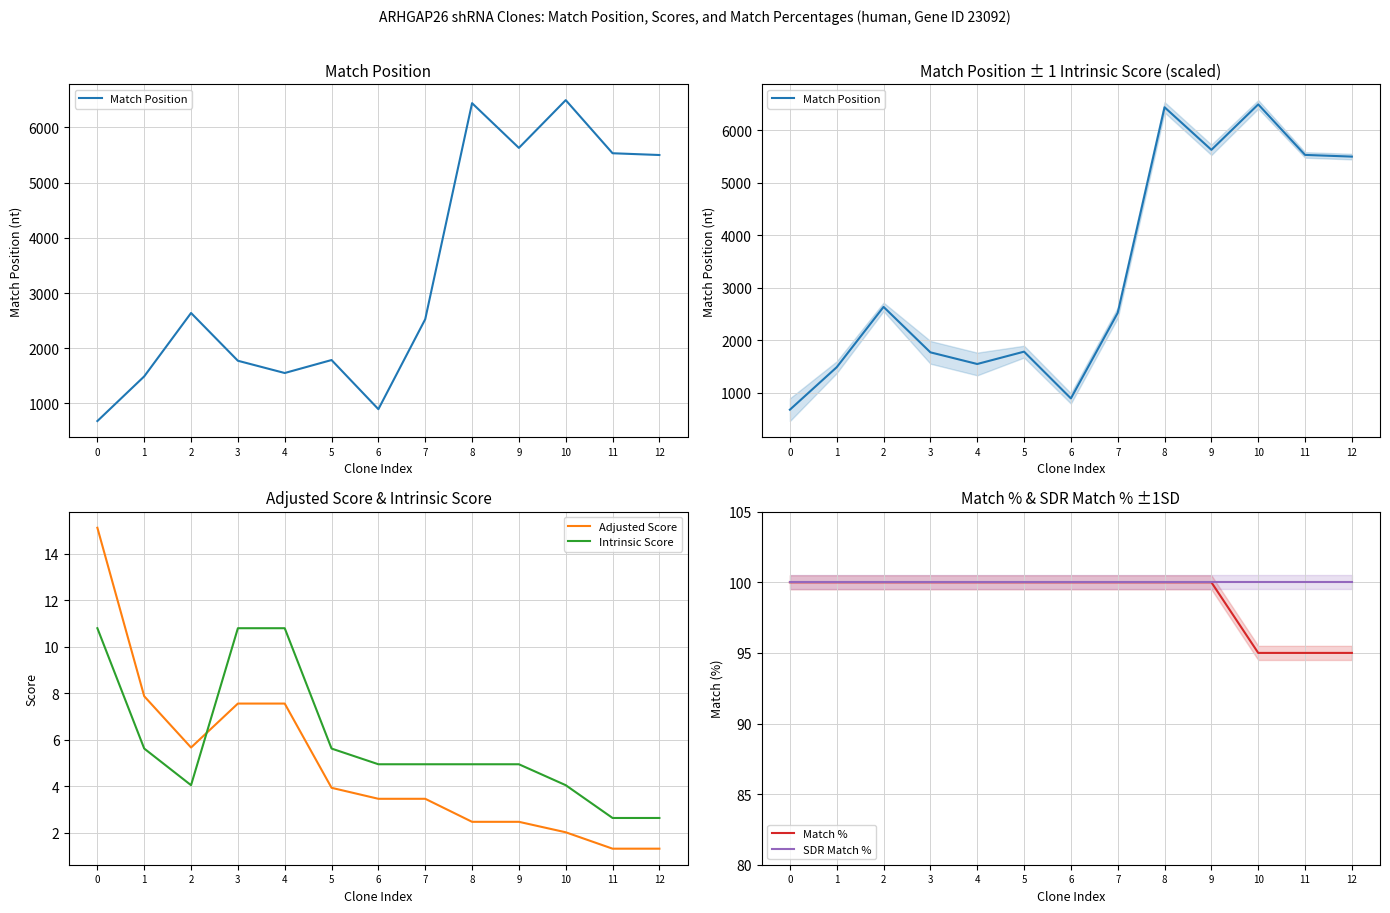

At 3, list the series in order from smallest to largest.

Adjusted Score, Intrinsic Score, Match %, SDR Match %, Match Position